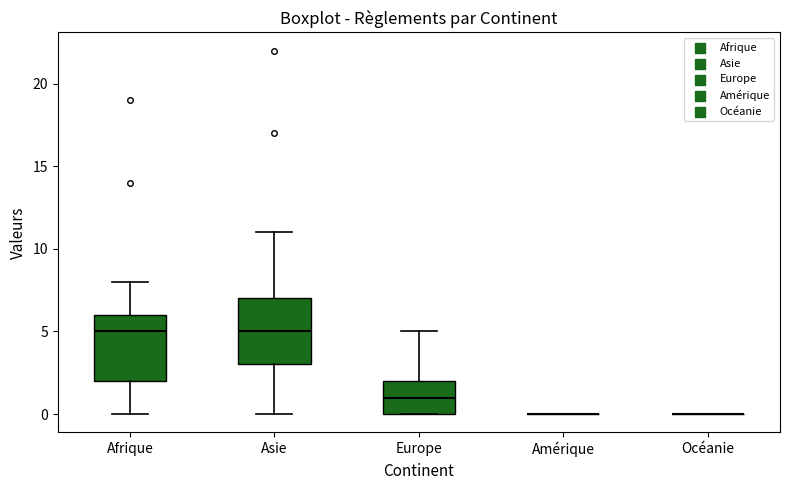

Reading left to right, read every box against the y-axis: the position of its median line, the range the box covers, and the ends of its whiskers. The values are not printed on the chart, so give them approximately, as read against the axis.

Afrique: median 5, box 2 to 6, whiskers 0 to 8
Asie: median 5, box 3 to 7, whiskers 0 to 11
Europe: median 1, box 0 to 2, whiskers 0 to 5
Amérique: box collapsed to a line at 0, whiskers 0 to 0
Océanie: box collapsed to a line at 0, whiskers 0 to 0